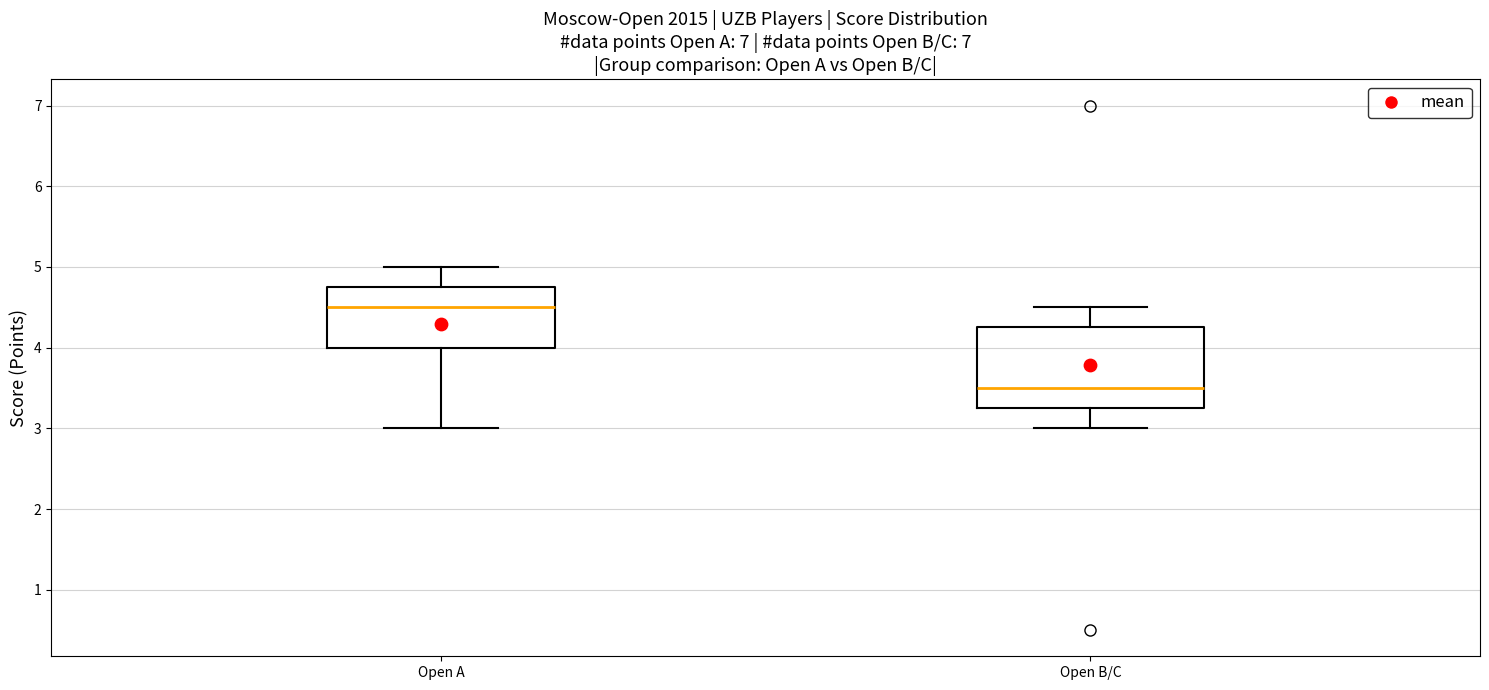

Reading left to right, read every box against the y-axis: the position of its median line, the range the box covers, and the ends of its whiskers. The values are not printed on the chart, so give them approximately, as read against the axis.

Open A: median 4.5, box 4.0 to 4.8, whiskers 3.0 to 5.0
Open B/C: median 3.5, box 3.3 to 4.3, whiskers 3.0 to 4.5